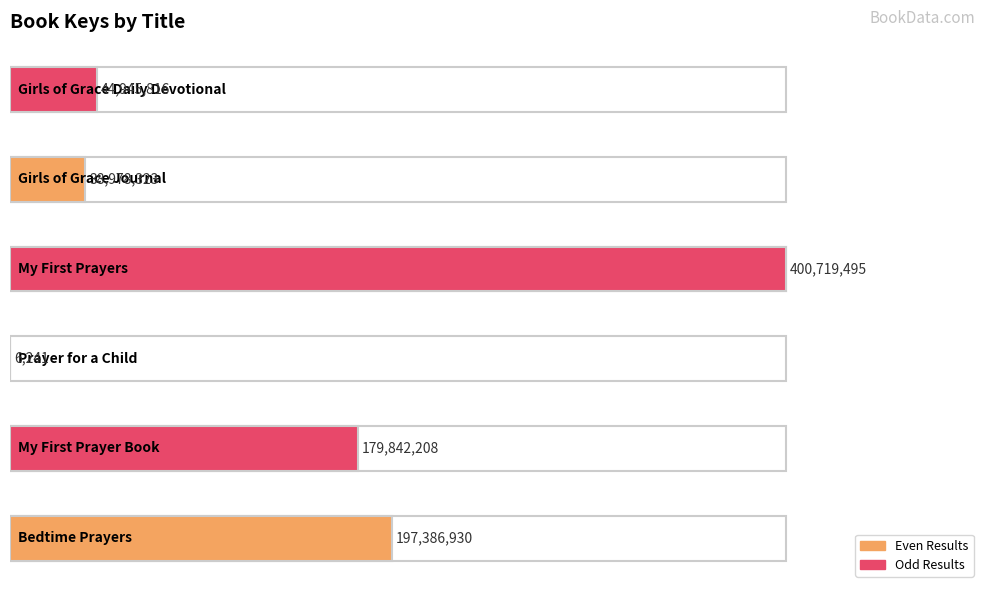

True or false: the data shows 44945816 at Girls of Grace Daily Devotional.

True